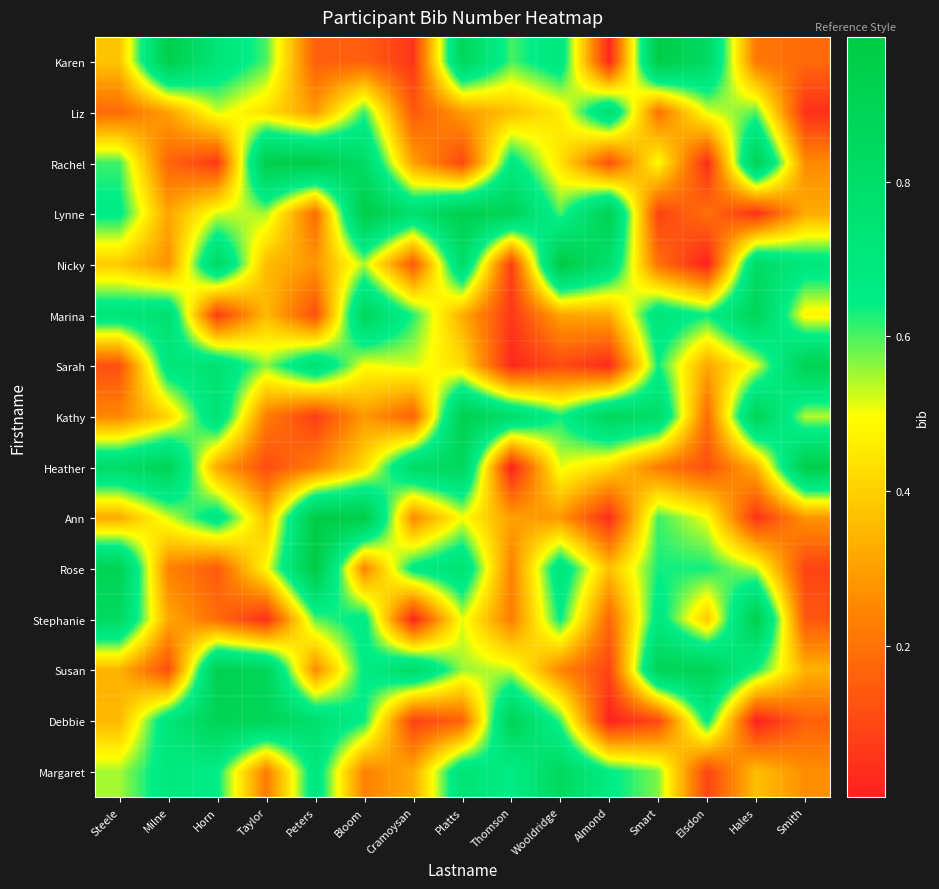

Reading right to left, what are all the values shown in this chart?

Karen: Smith=0.2	Hales=0.2	Elsdon=0.8	Smart=1.0	Almond=0.0	Wooldridge=0.7	Thomson=0.6	Platts=0.9	Cramoysan=0.1	Bloom=0.2	Peters=0.2	Taylor=0.6	Horn=0.7	Milne=1.0	Steele=0.4
Liz: Smith=0.0	Hales=0.6	Elsdon=0.5	Smart=0.2	Almond=0.8	Wooldridge=0.5	Thomson=0.4	Platts=0.3	Cramoysan=0.1	Bloom=0.6	Peters=0.3	Taylor=0.4	Horn=0.5	Milne=0.3	Steele=0.2
Rachel: Smith=0.3	Hales=0.9	Elsdon=0.0	Smart=0.5	Almond=0.1	Wooldridge=0.4	Thomson=0.7	Platts=0.1	Cramoysan=0.3	Bloom=0.8	Peters=1.0	Taylor=0.9	Horn=0.1	Milne=0.2	Steele=0.6
Lynne: Smith=0.3	Hales=0.0	Elsdon=0.2	Smart=0.1	Almond=0.9	Wooldridge=0.6	Thomson=0.9	Platts=0.9	Cramoysan=0.8	Bloom=1.0	Peters=0.2	Taylor=0.5	Horn=0.5	Milne=0.3	Steele=0.7
Nicky: Smith=0.7	Hales=0.8	Elsdon=0.0	Smart=0.2	Almond=0.8	Wooldridge=1.0	Thomson=0.1	Platts=0.8	Cramoysan=0.1	Bloom=0.5	Peters=0.3	Taylor=0.4	Horn=0.8	Milne=0.3	Steele=0.4
Marina: Smith=0.5	Hales=0.9	Elsdon=0.6	Smart=0.7	Almond=0.3	Wooldridge=0.3	Thomson=0.1	Platts=0.3	Cramoysan=0.6	Bloom=0.9	Peters=0.1	Taylor=0.4	Horn=0.1	Milne=0.8	Steele=0.7
Sarah: Smith=0.9	Hales=0.5	Elsdon=0.3	Smart=0.6	Almond=0.0	Wooldridge=0.1	Thomson=0.0	Platts=0.4	Cramoysan=0.5	Bloom=0.5	Peters=0.8	Taylor=0.6	Horn=0.8	Milne=0.7	Steele=0.1
Kathy: Smith=0.5	Hales=0.9	Elsdon=0.2	Smart=0.8	Almond=0.9	Wooldridge=0.6	Thomson=0.8	Platts=0.9	Cramoysan=0.2	Bloom=0.3	Peters=0.1	Taylor=0.2	Horn=0.8	Milne=0.4	Steele=0.2
Heather: Smith=0.9	Hales=0.3	Elsdon=0.1	Smart=0.2	Almond=0.4	Wooldridge=0.5	Thomson=0.0	Platts=0.9	Cramoysan=0.8	Bloom=0.4	Peters=0.2	Taylor=0.1	Horn=0.3	Milne=0.9	Steele=0.8
Ann: Smith=0.3	Hales=0.1	Elsdon=0.5	Smart=0.6	Almond=0.0	Wooldridge=0.3	Thomson=0.3	Platts=0.5	Cramoysan=0.3	Bloom=1.0	Peters=1.0	Taylor=0.4	Horn=0.7	Milne=0.5	Steele=0.3
Rose: Smith=0.1	Hales=0.5	Elsdon=0.6	Smart=0.6	Almond=0.4	Wooldridge=0.7	Thomson=0.2	Platts=0.8	Cramoysan=0.7	Bloom=0.2	Peters=1.0	Taylor=0.5	Horn=0.1	Milne=0.2	Steele=0.9
Stephanie: Smith=0.1	Hales=0.9	Elsdon=0.4	Smart=0.7	Almond=0.2	Wooldridge=0.6	Thomson=0.2	Platts=0.5	Cramoysan=0.0	Bloom=0.7	Peters=0.6	Taylor=0.0	Horn=0.2	Milne=0.3	Steele=0.8
Susan: Smith=0.3	Hales=0.6	Elsdon=0.9	Smart=0.9	Almond=0.1	Wooldridge=0.2	Thomson=0.5	Platts=0.6	Cramoysan=0.8	Bloom=0.7	Peters=0.3	Taylor=0.9	Horn=0.9	Milne=0.1	Steele=0.3
Debbie: Smith=0.2	Hales=0.0	Elsdon=0.7	Smart=0.1	Almond=0.0	Wooldridge=0.6	Thomson=0.9	Platts=0.2	Cramoysan=0.1	Bloom=0.6	Peters=0.8	Taylor=0.9	Horn=0.9	Milne=0.7	Steele=0.3
Margaret: Smith=0.3	Hales=0.4	Elsdon=0.1	Smart=0.6	Almond=0.7	Wooldridge=0.8	Thomson=0.6	Platts=0.7	Cramoysan=0.3	Bloom=0.2	Peters=0.7	Taylor=0.2	Horn=0.7	Milne=0.7	Steele=0.5